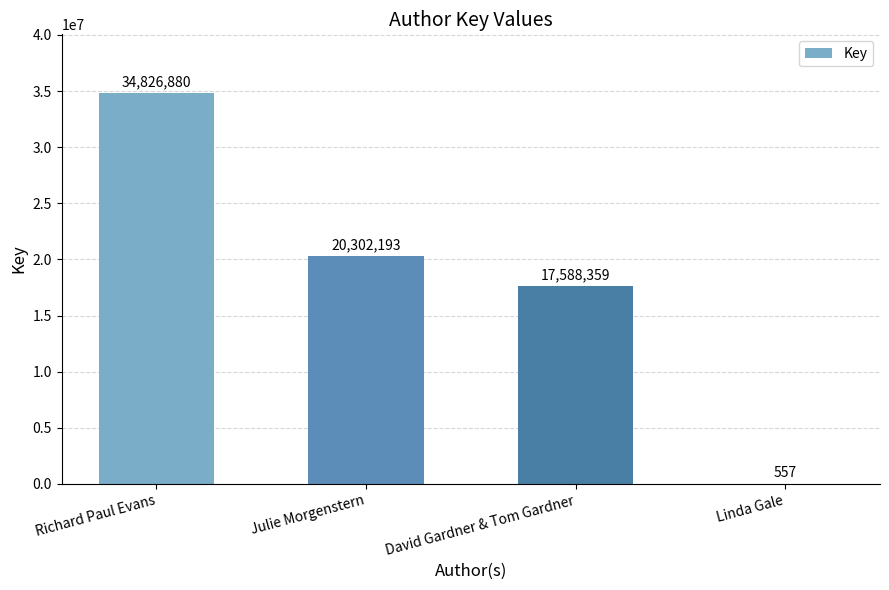

Which category has the highest value across all series?

Richard Paul Evans